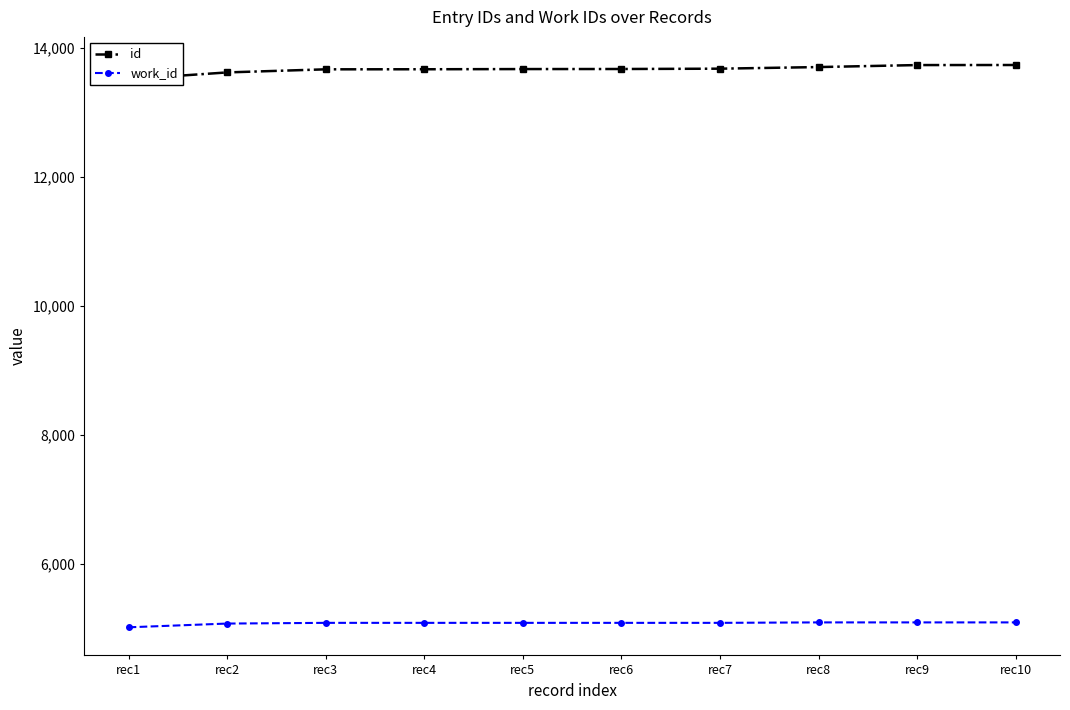

What is the average value of the work_id series?

5075